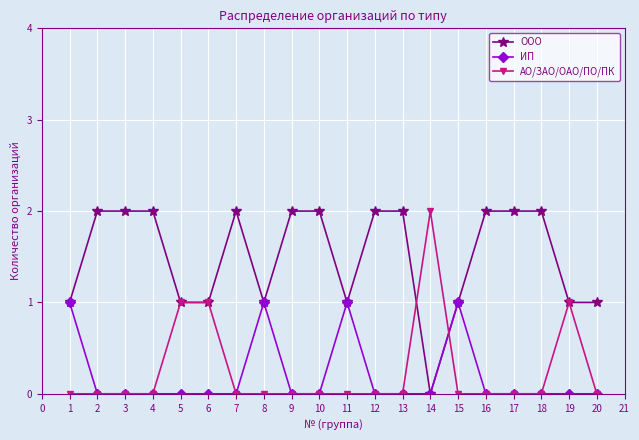

What is the value of the ООО point at the 19th from the left?

1